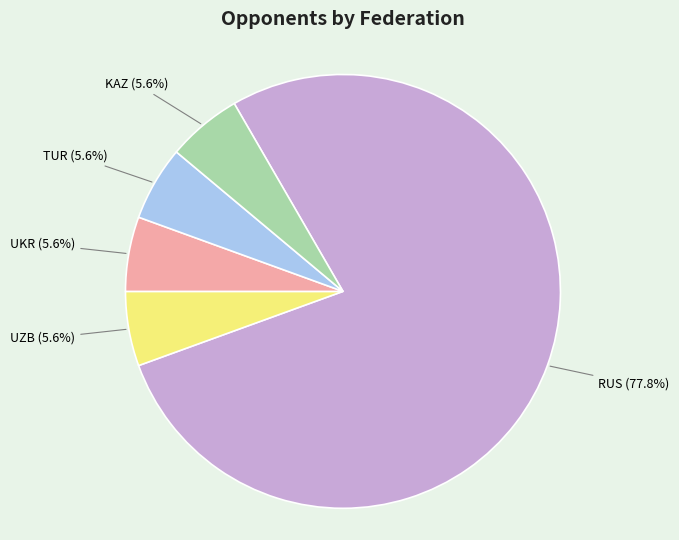

Is there a majority slice in this chart?

Yes